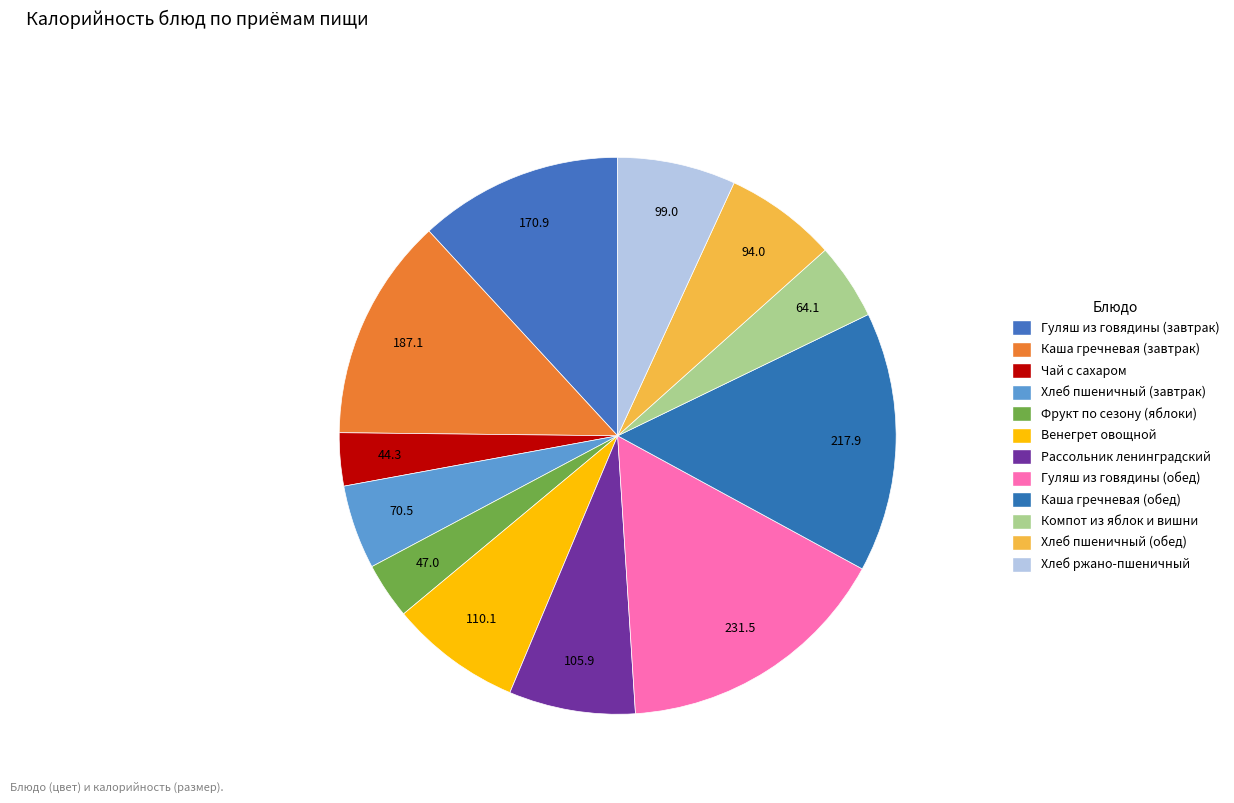

Rank the categories by value from lowest to highest.

Чай с сахаром, Фрукт по сезону (яблоки), Компот из яблок и вишни, Хлеб пшеничный (завтрак), Хлеб пшеничный (обед), Хлеб ржано-пшеничный, Рассольник ленинградский, Венегрет овощной, Гуляш из говядины (завтрак), Каша гречневая (завтрак), Каша гречневая (обед), Гуляш из говядины (обед)